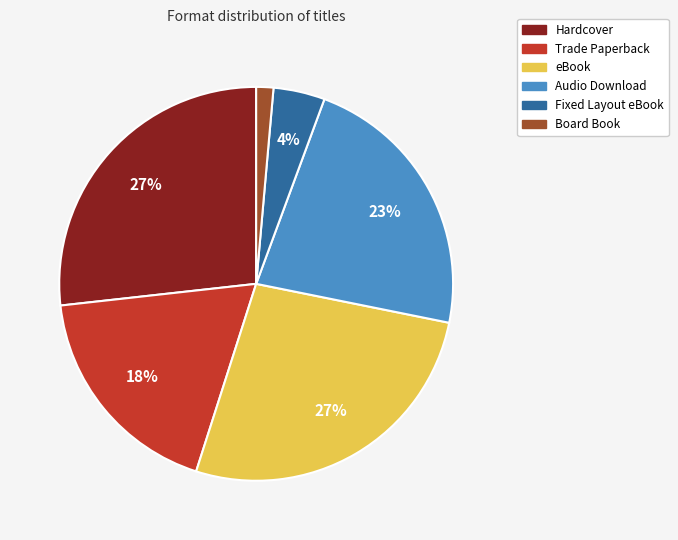

True or false: eBook accounts for 20% of the total.

False